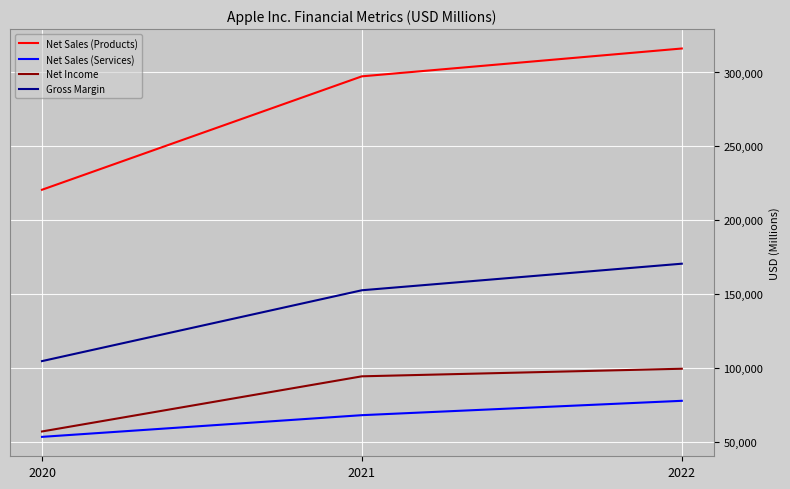

At 2021, list the series in order from smallest to largest.

Net Sales (Services), Net Income, Gross Margin, Net Sales (Products)